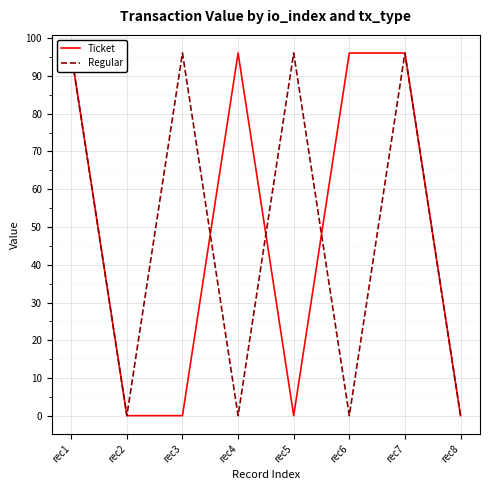

How many distinct data groups are displayed?

2